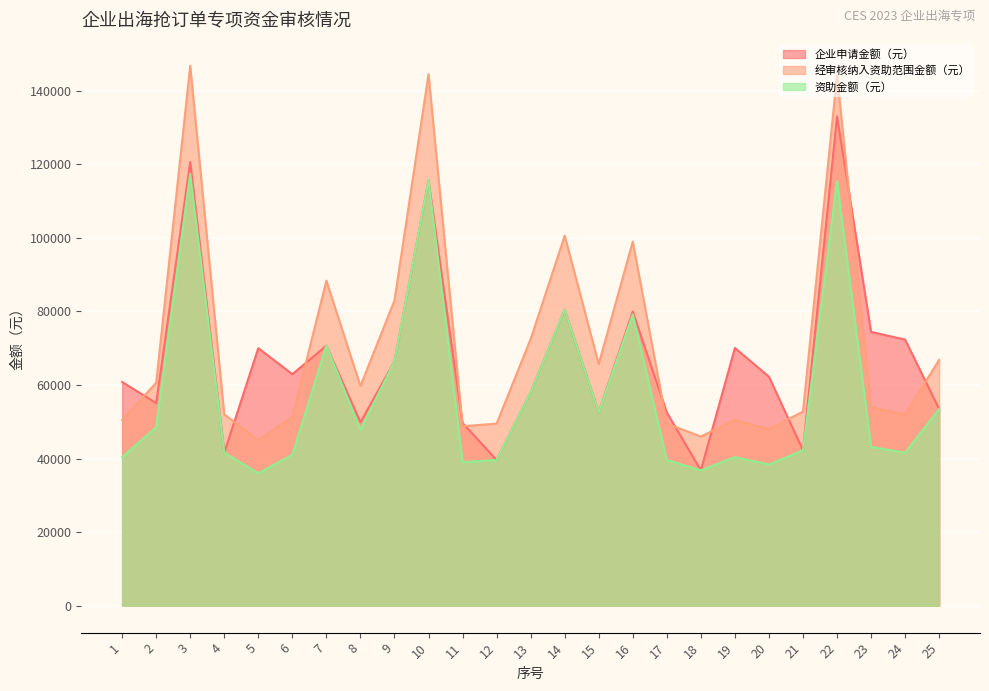

What is the sum of all 资助金额（元） values?

1425459.0